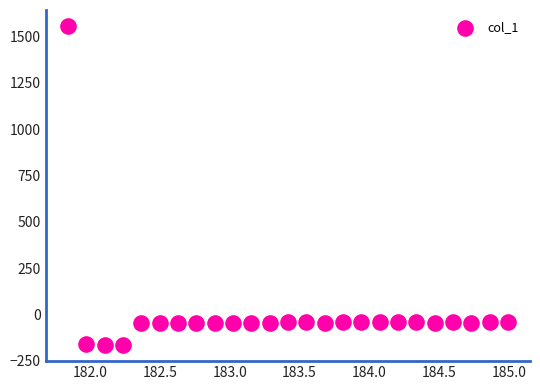

What is the range of Y values (max minus min)?

1723.1